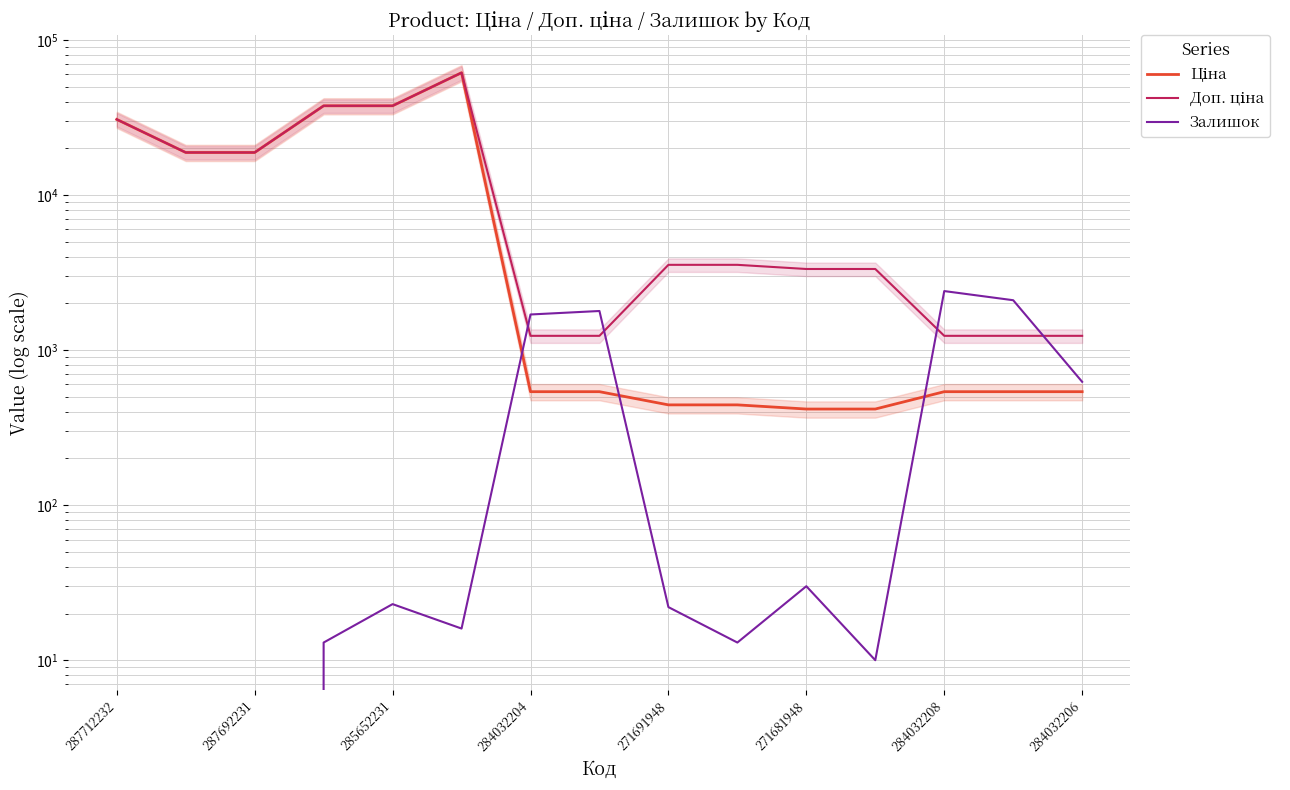

What value does the Залишок series have at 11?

10.0